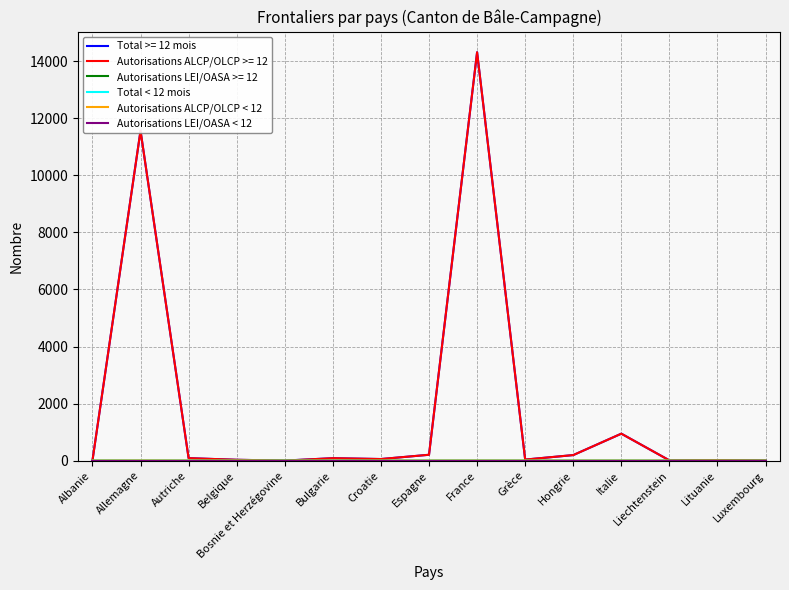

Which category has the lowest value across all series?

Albanie